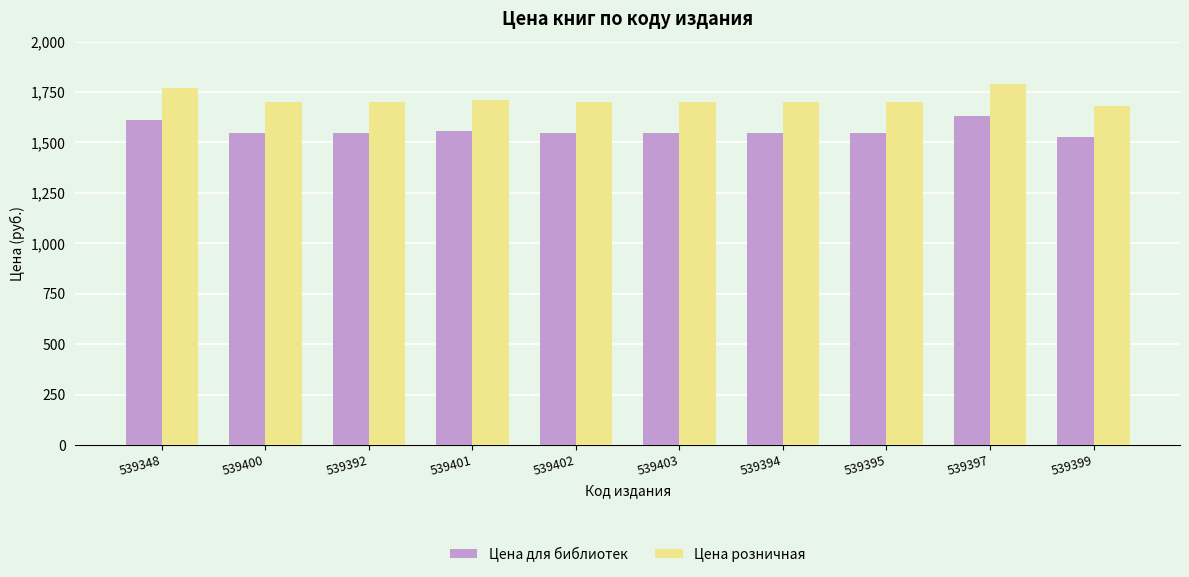

At which label does Цена розничная first exceed 1699?

539348